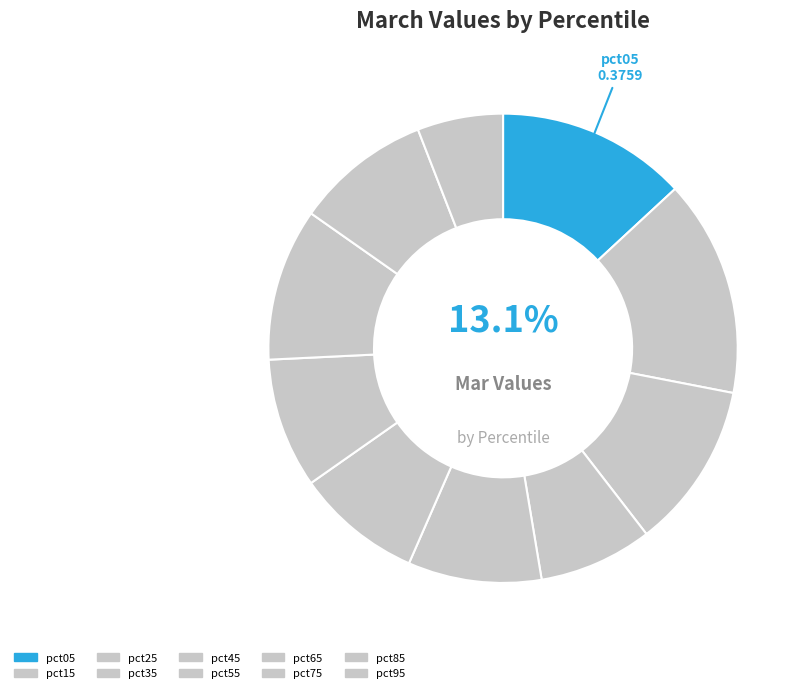

To the nearest percent, what percentage of the pie is pct45?

9%